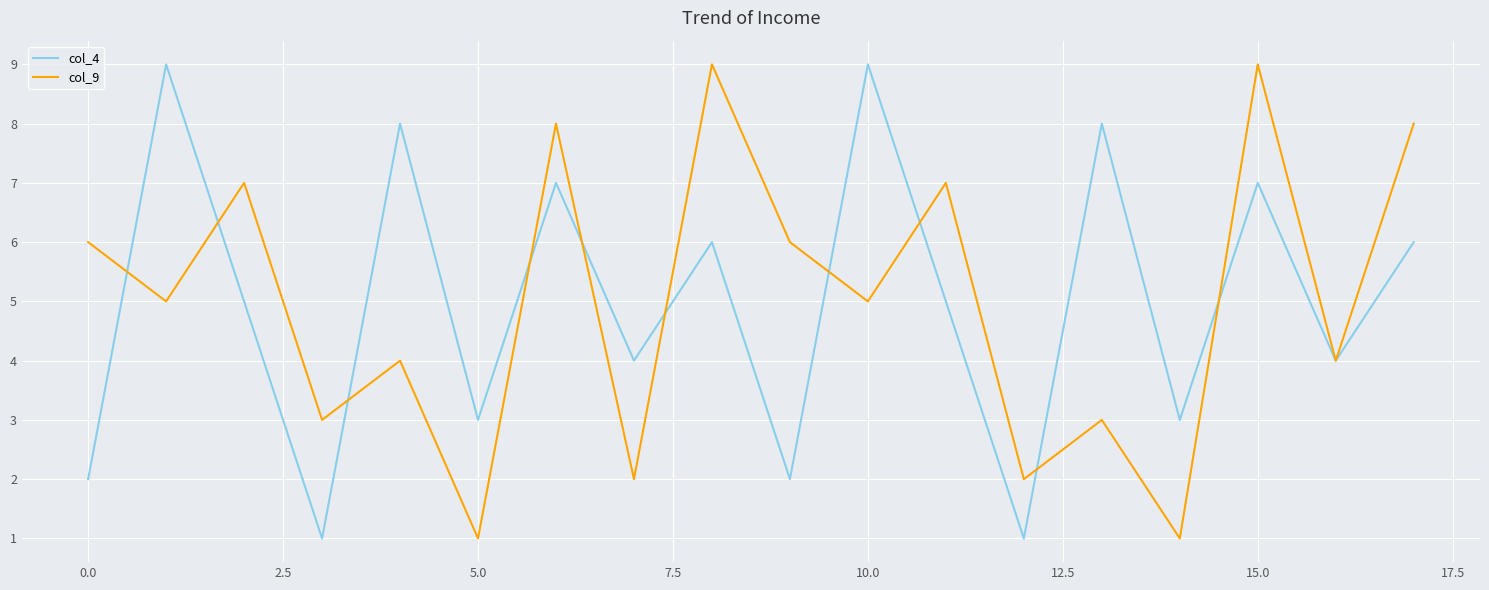

Reading left to right, transcribe all the data shown in this chart.

col_4: 2	9	5	1	8	3	7	4	6	2	9	5	1	8	3	7	4	6
col_9: 6	5	7	3	4	1	8	2	9	6	5	7	2	3	1	9	4	8